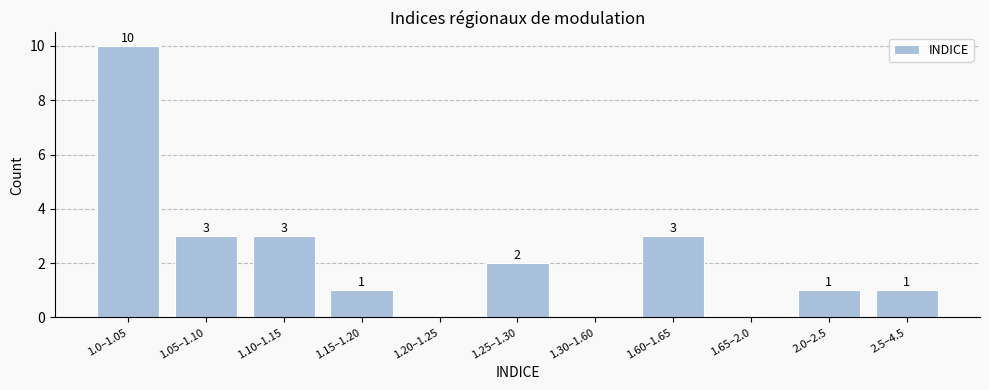

Reading left to right, what are all the values shown in this chart?

1.0–1.05=10	1.05–1.10=3	1.10–1.15=3	1.15–1.20=1	1.20–1.25=0	1.25–1.30=2	1.30–1.60=0	1.60–1.65=3	1.65–2.0=0	2.0–2.5=1	2.5–4.5=1